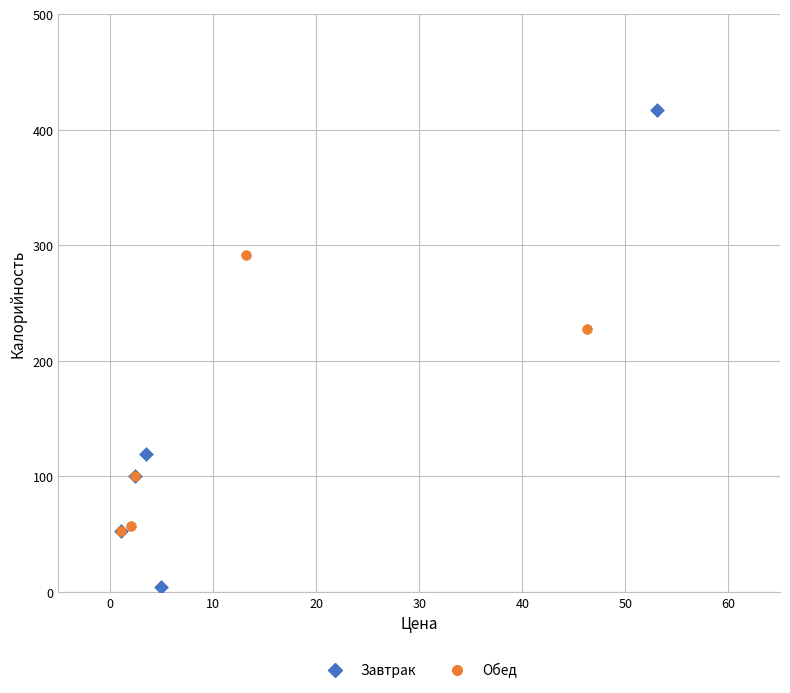

Which series has the largest Y range (max minus min)?

Завтрак